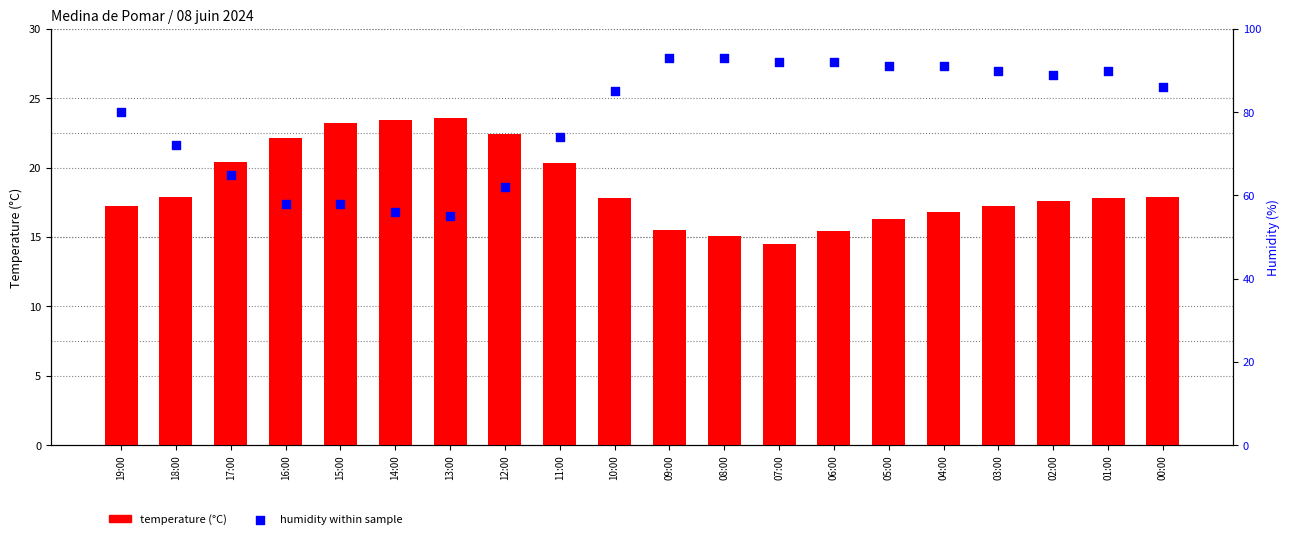

Which series reaches the minimum Y coordinate?

Temperature (°C)